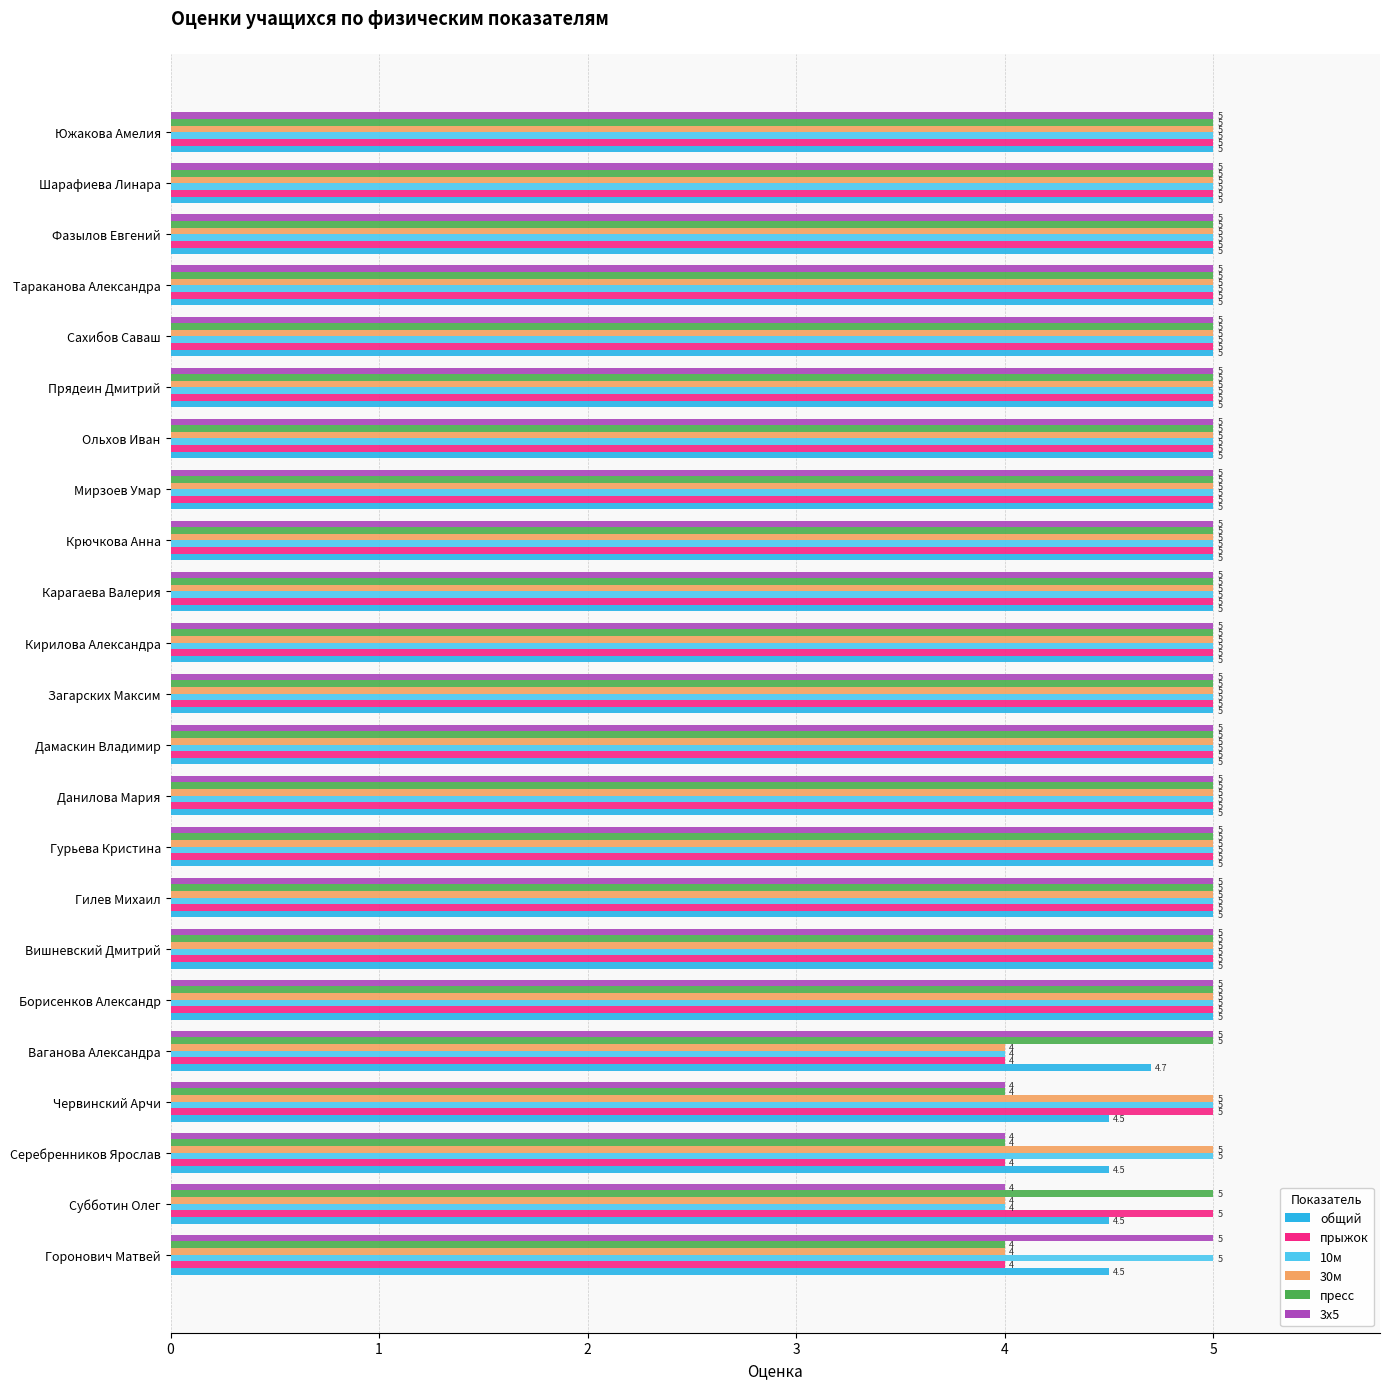

What is the total value across all series at Кирилова Александра?

30.0